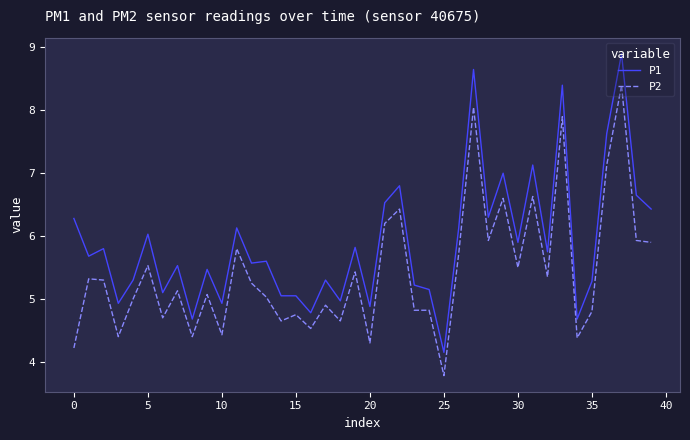

True or false: P2 and P1 intersect in this chart.

False